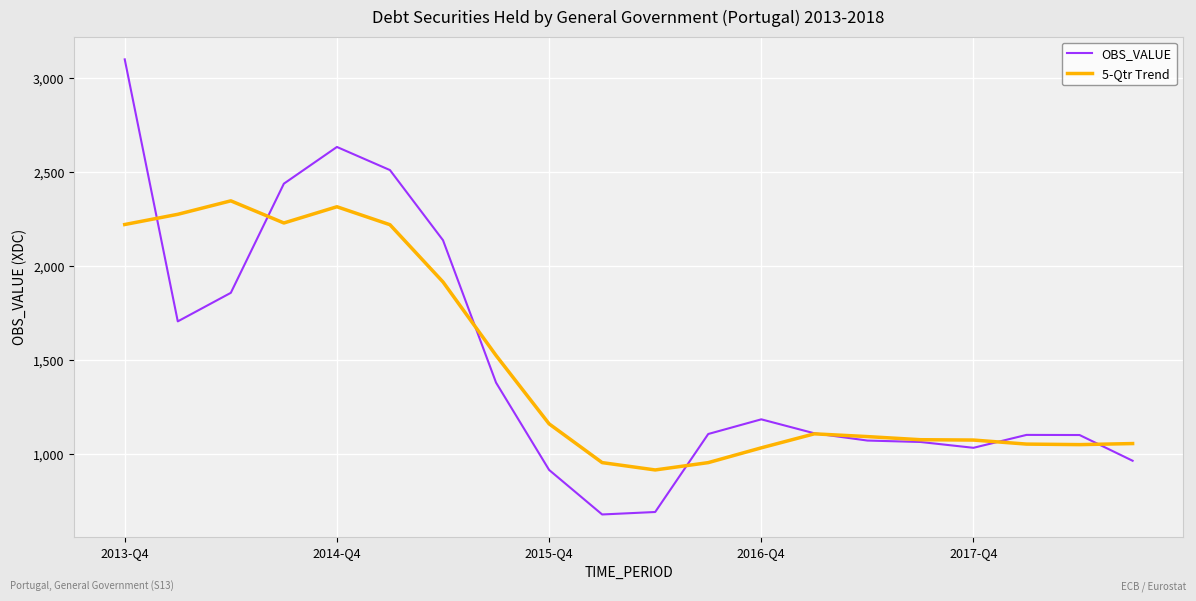

What is the smallest value displayed?

678.4